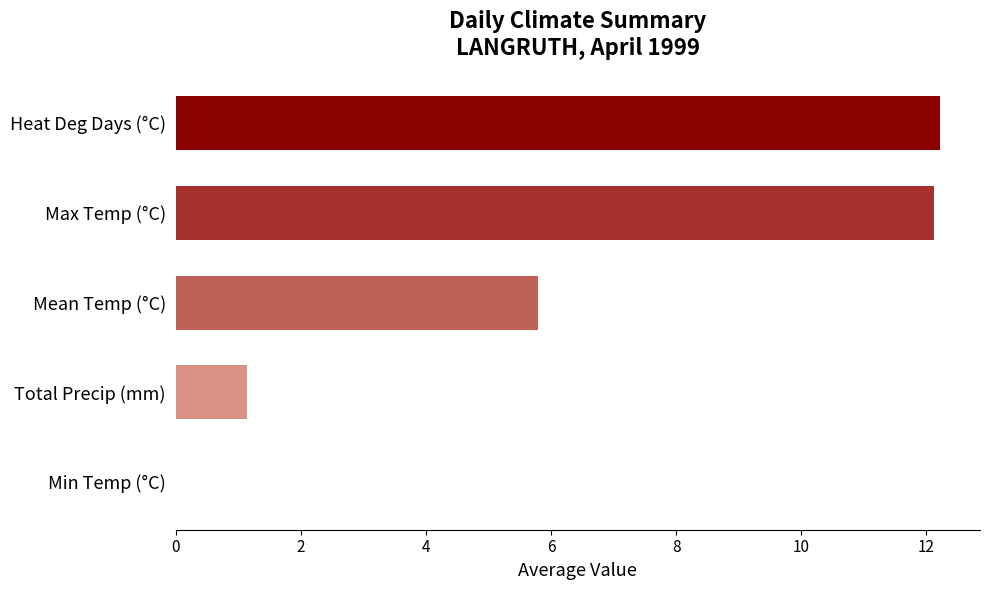

True or false: the data shows 0.6 at Total Precip (mm).

False